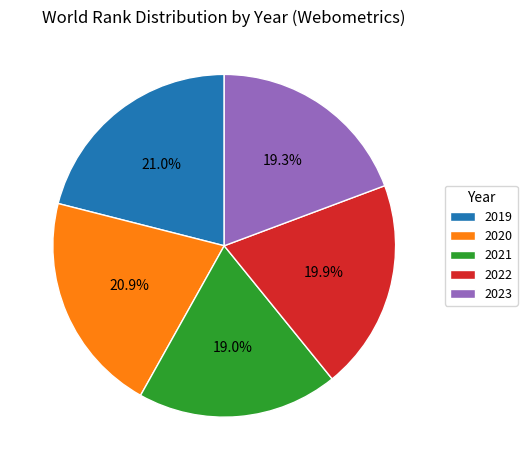

To the nearest percent, what percentage of the pie is 2021?

19%